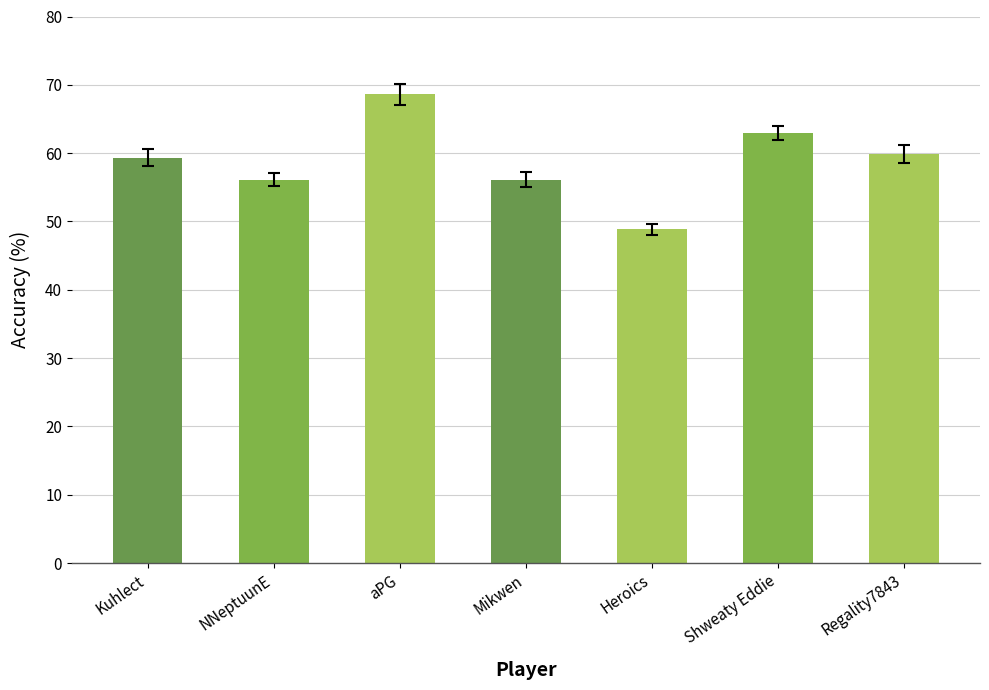

What is the difference between the values at Heroics and NNeptuunE?

7.3